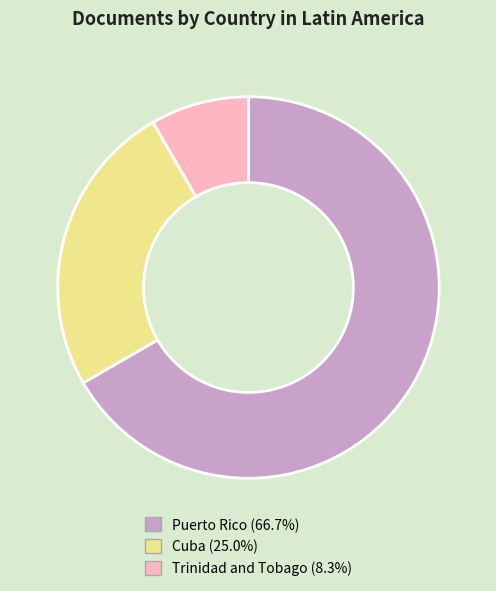

Count the number of slices in the pie.

3